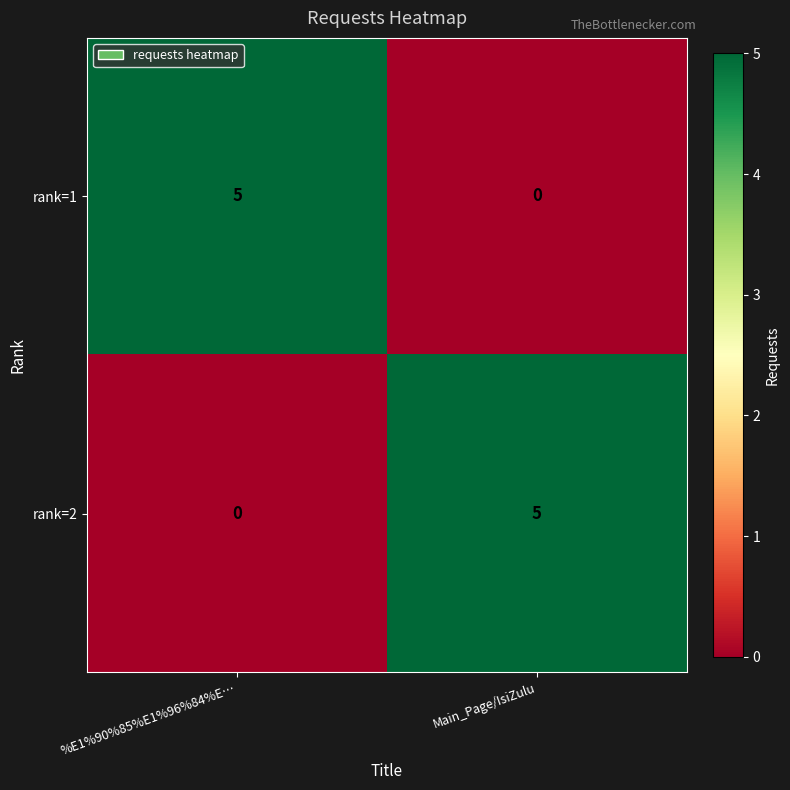

At Main_Page/IsiZulu, list the series in order from smallest to largest.

rank=1, rank=2